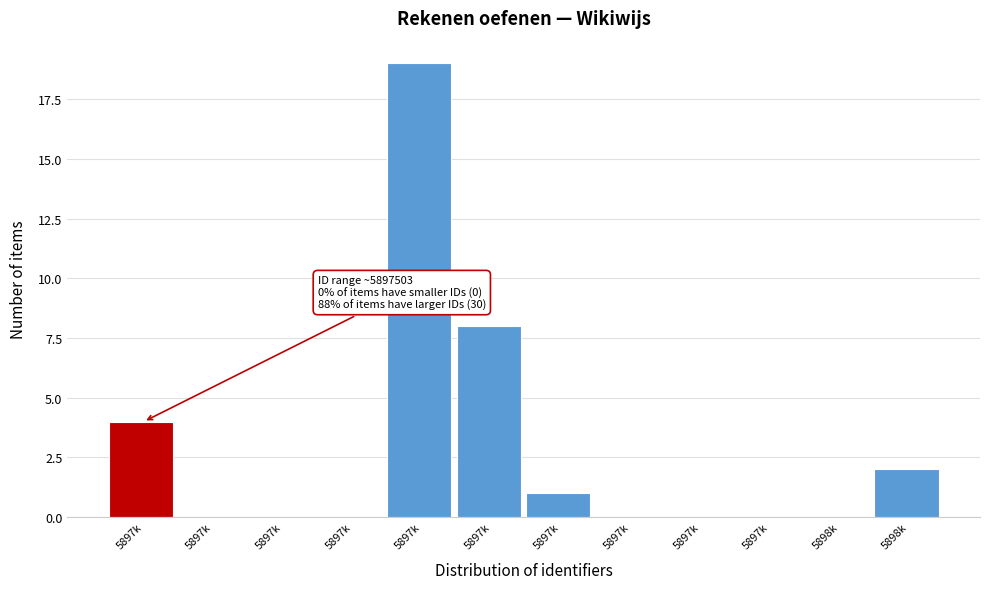

How many categories are shown in the chart?

12